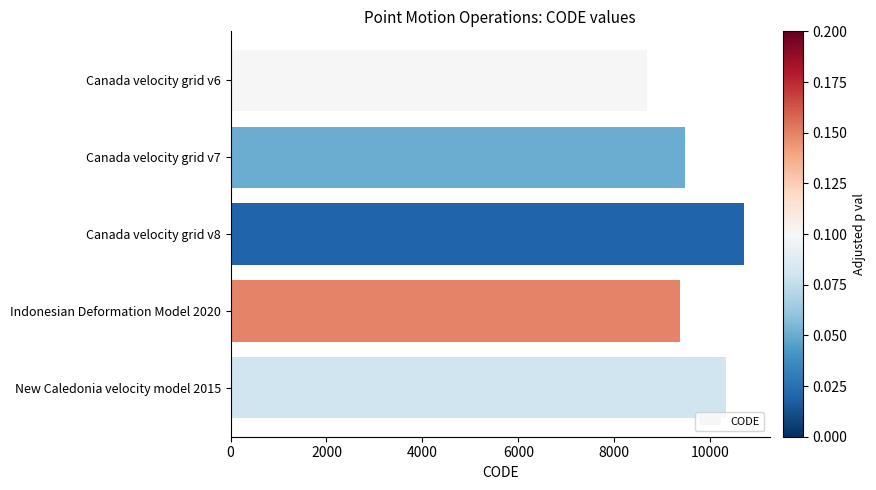

Reading bottom to top, transcribe all the data shown in this chart.

New Caledonia velocity model 2015=10323	Indonesian Deformation Model 2020=9375	Canada velocity grid v8=10707	Canada velocity grid v7=9483	Canada velocity grid v6=8676